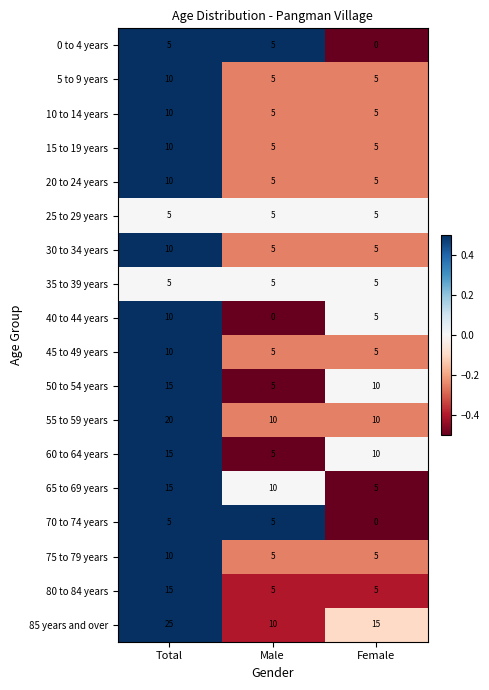

What is the total value across all series at Female?

105